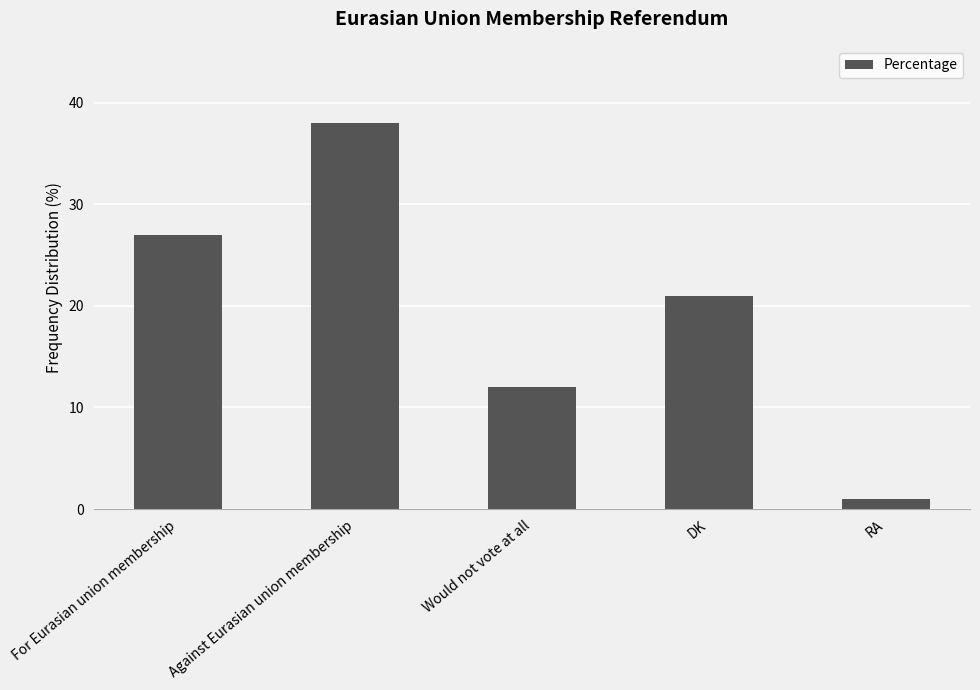

Reading left to right, transcribe all the data shown in this chart.

27	38	12	21	1